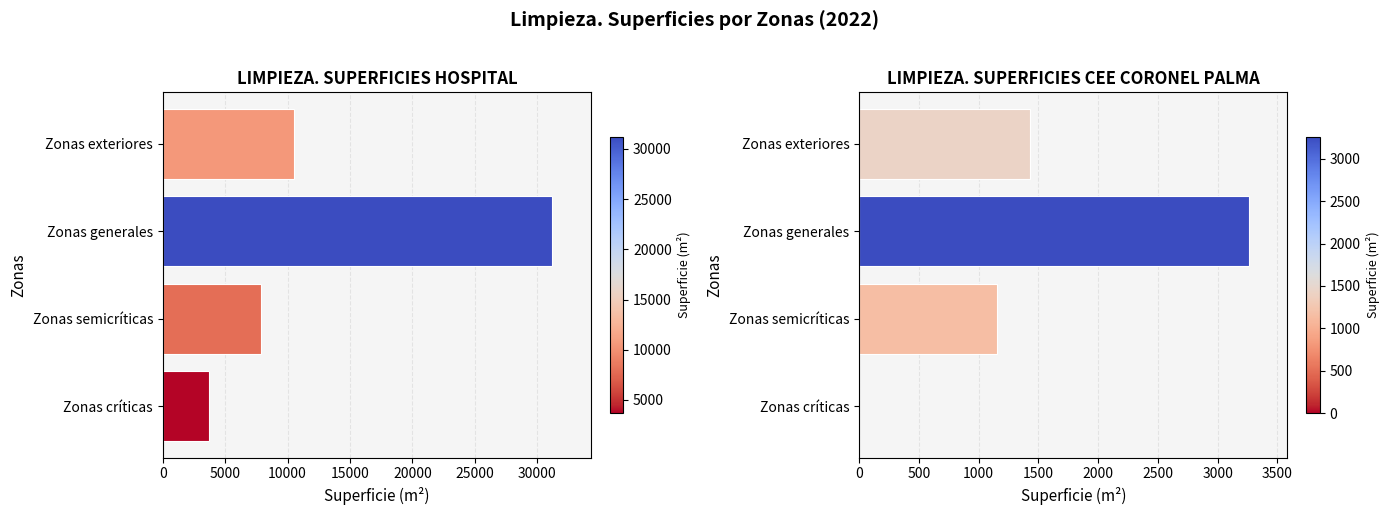

What is the difference between the maximum and minimum values in the Hospital 2022 series?

27519.0